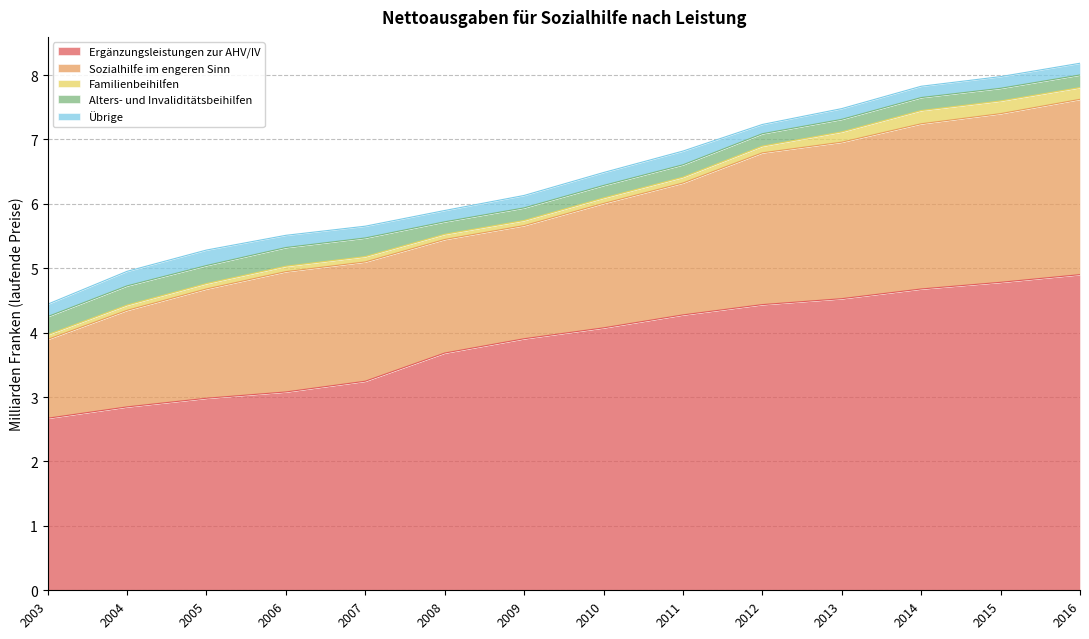

How many lines are shown in the chart?

5